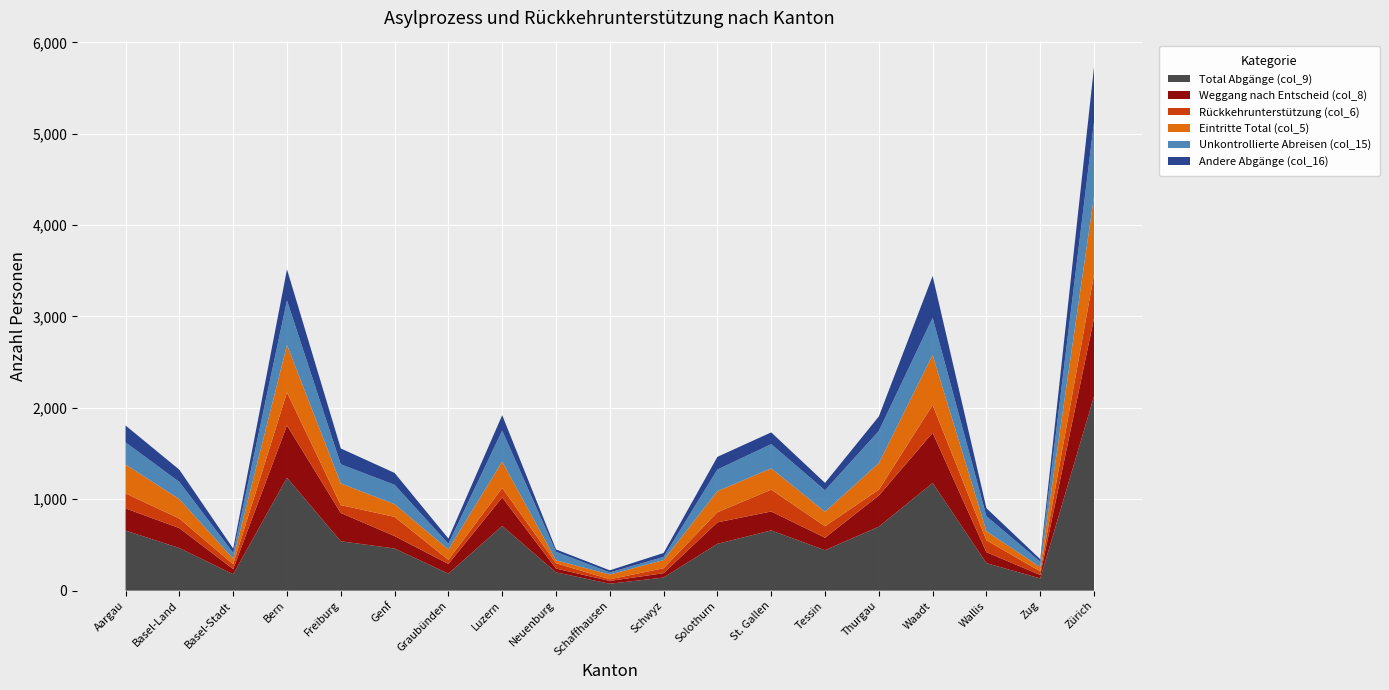

Reading right to left, list all the values displayed in this chart.

Total Abgänge (col_9): Zürich=2127	Zug=133	Wallis=301	Waadt=1178	Thurgau=700	Tessin=442	St. Gallen=659	Solothurn=512	Schwyz=143	Schaffhausen=75	Neuenburg=200	Luzern=708	Graubünden=186	Genf=461	Freiburg=540	Bern=1235	Basel-Stadt=179	Basel-Land=466	Aargau=657
Weggang nach Entscheid (col_8): Zürich=853	Zug=38	Wallis=120	Waadt=549	Thurgau=341	Tessin=137	St. Gallen=207	Solothurn=235	Schwyz=48	Schaffhausen=31	Neuenburg=42	Luzern=312	Graubünden=106	Genf=136	Freiburg=310	Bern=573	Basel-Stadt=57	Basel-Land=218	Aargau=243
Rückkehrunterstützung (col_6): Zürich=479	Zug=40	Wallis=130	Waadt=304	Thurgau=63	Tessin=126	St. Gallen=239	Solothurn=111	Schwyz=54	Schaffhausen=18	Neuenburg=58	Luzern=103	Graubünden=45	Genf=210	Freiburg=86	Bern=361	Basel-Stadt=53	Basel-Land=104	Aargau=164
Eintritte Total (col_5): Zürich=857	Zug=46	Wallis=99	Waadt=548	Thurgau=291	Tessin=158	St. Gallen=233	Solothurn=230	Schwyz=89	Schaffhausen=52	Neuenburg=32	Luzern=289	Graubünden=113	Genf=139	Freiburg=237	Bern=519	Basel-Stadt=60	Basel-Land=213	Aargau=316
Unkontrollierte Abreisen (col_15): Zürich=814	Zug=60	Wallis=164	Waadt=407	Thurgau=352	Tessin=234	St. Gallen=265	Solothurn=237	Schwyz=35	Schaffhausen=23	Neuenburg=93	Luzern=339	Graubünden=63	Genf=212	Freiburg=209	Bern=488	Basel-Stadt=64	Basel-Land=188	Aargau=242
Andere Abgänge (col_16): Zürich=602	Zug=27	Wallis=88	Waadt=457	Thurgau=159	Tessin=82	St. Gallen=129	Solothurn=139	Schwyz=43	Schaffhausen=23	Neuenburg=26	Luzern=169	Graubünden=57	Genf=130	Freiburg=174	Bern=340	Basel-Stadt=47	Basel-Land=134	Aargau=185